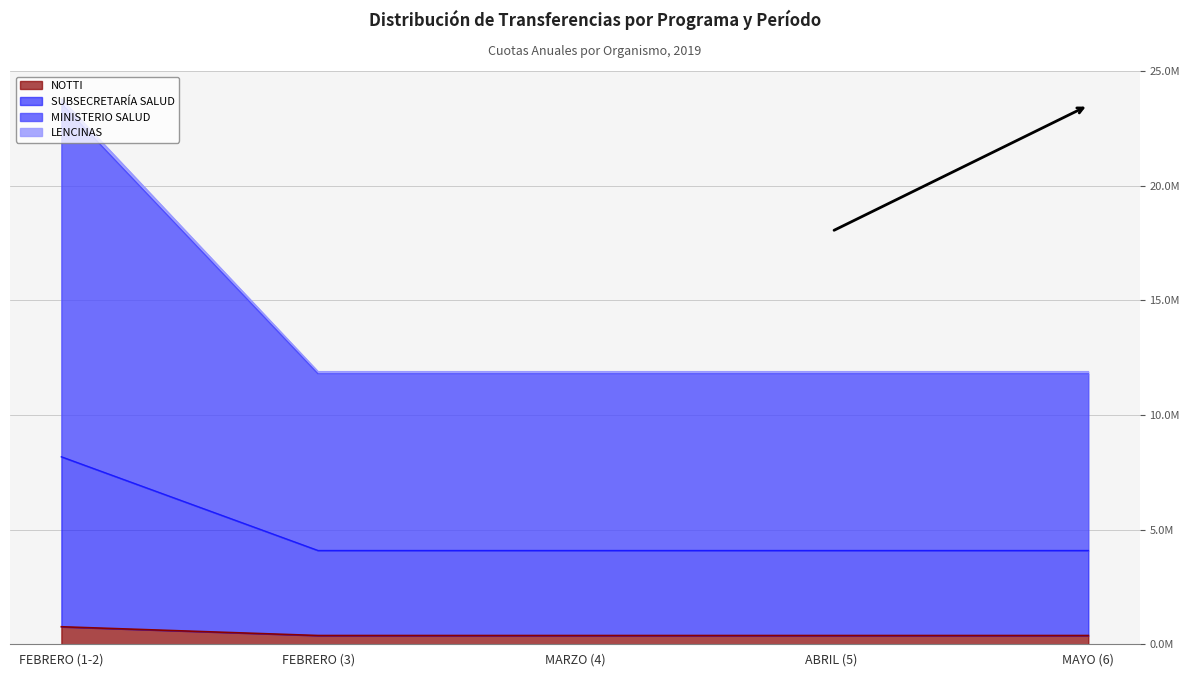

What is the difference between the highest and lowest values at ABRIL (5)?

11507321.3